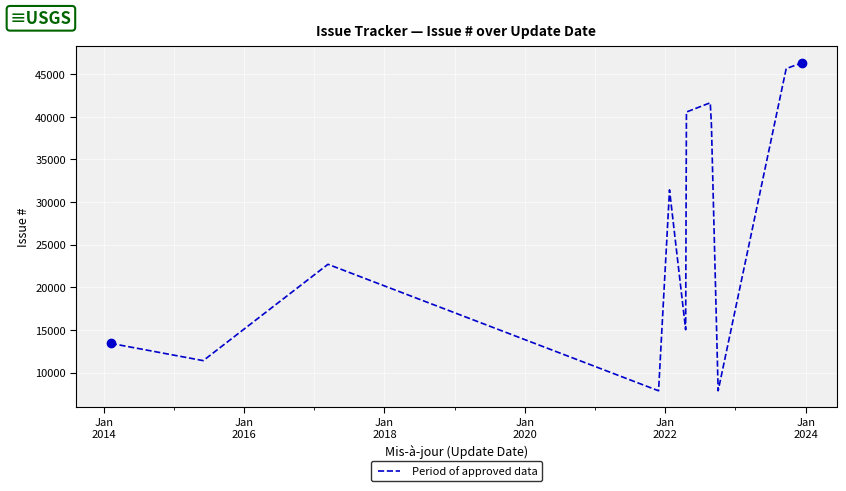

What is the average value?

26918